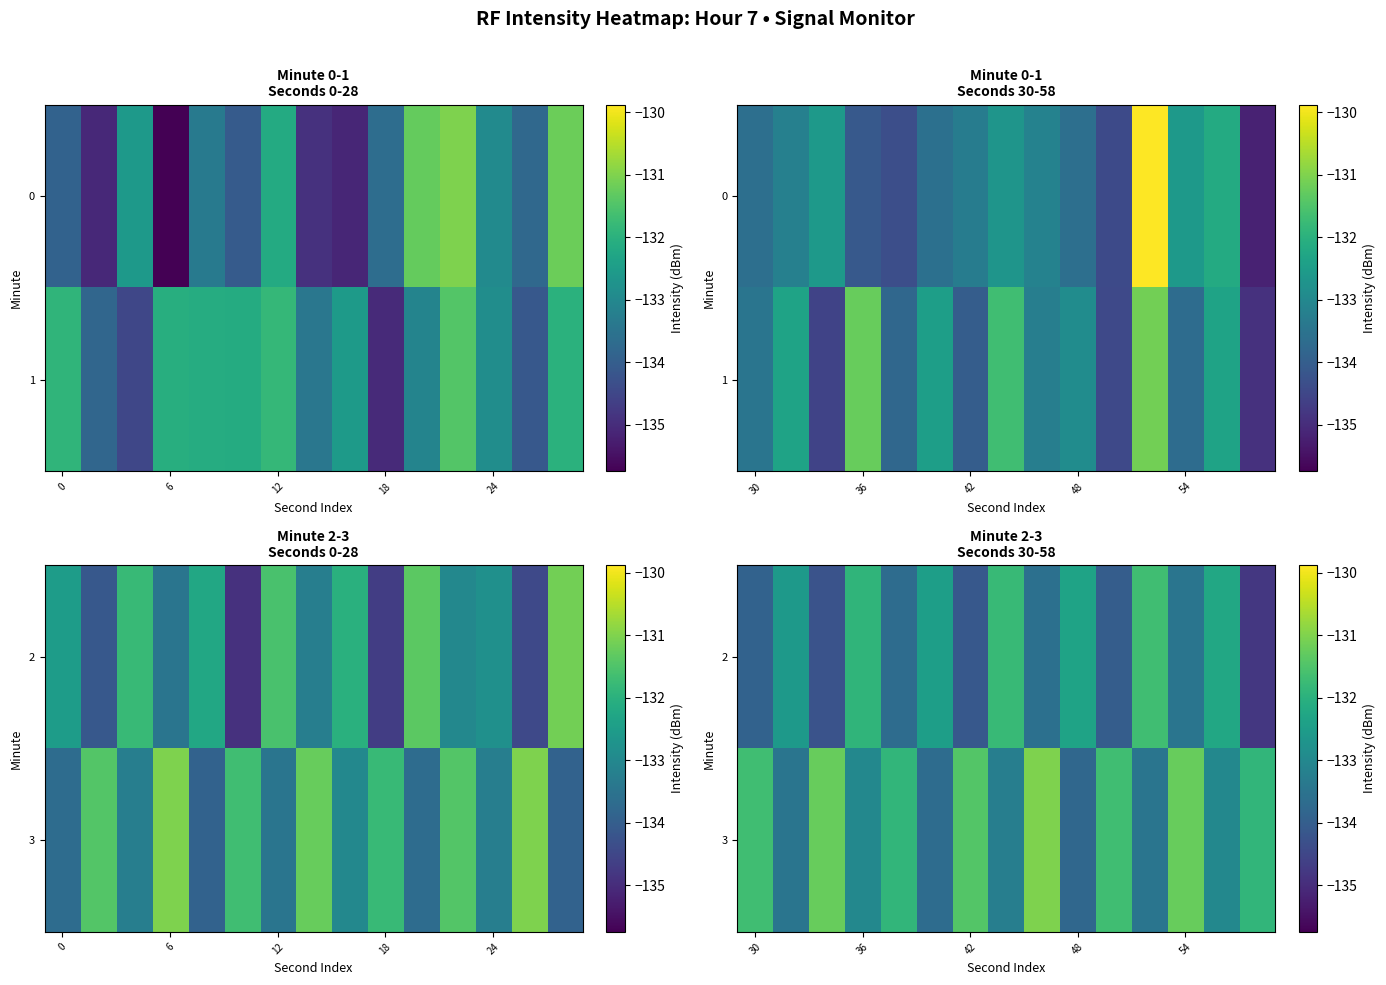

Which series has the widest spread of values?

2